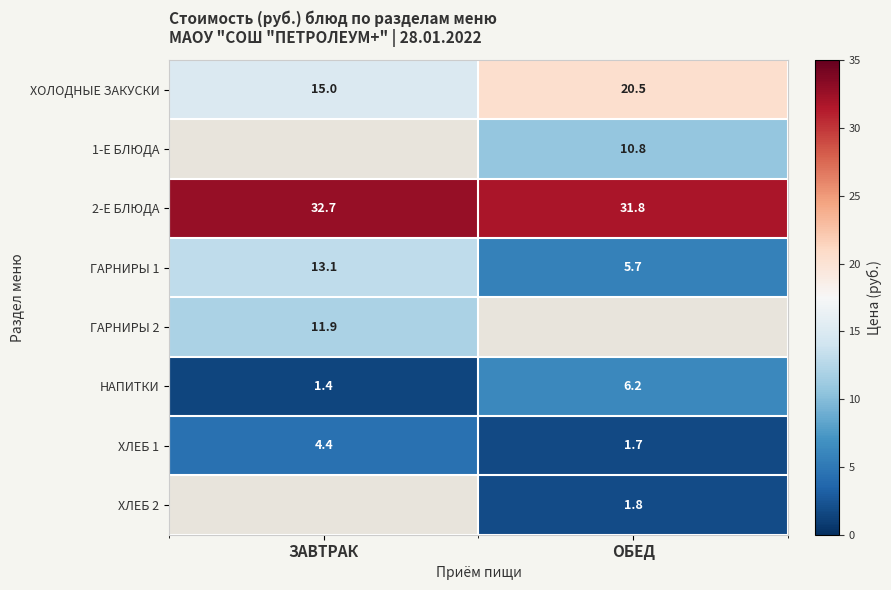

The ХЛЕБ 1 series shows 0.4 at ОБЕД. True or false?

False